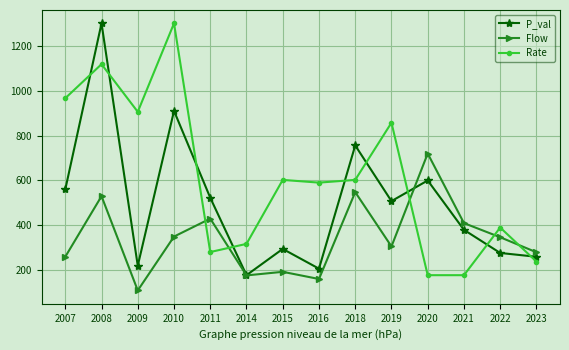

What is the minimum value shown in the chart?

110.0